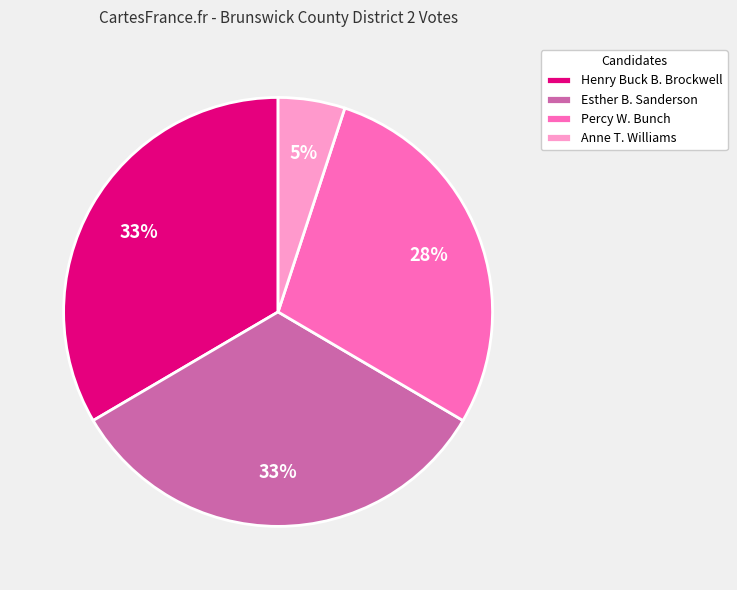

To the nearest percent, what portion does Henry Buck B. Brockwell represent?

33%